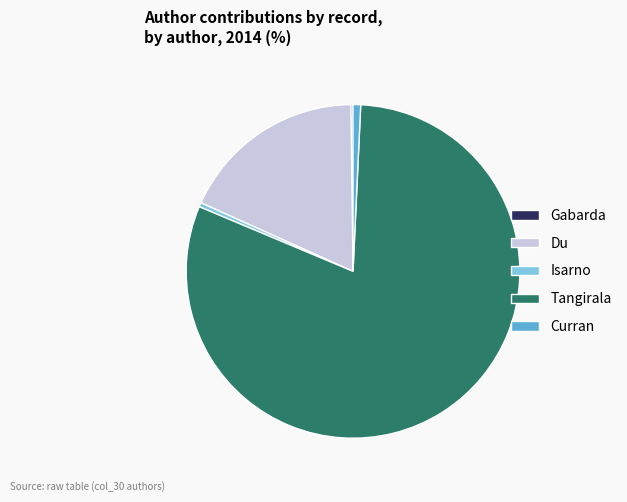

Which has a higher value, Du or Isarno?

Du